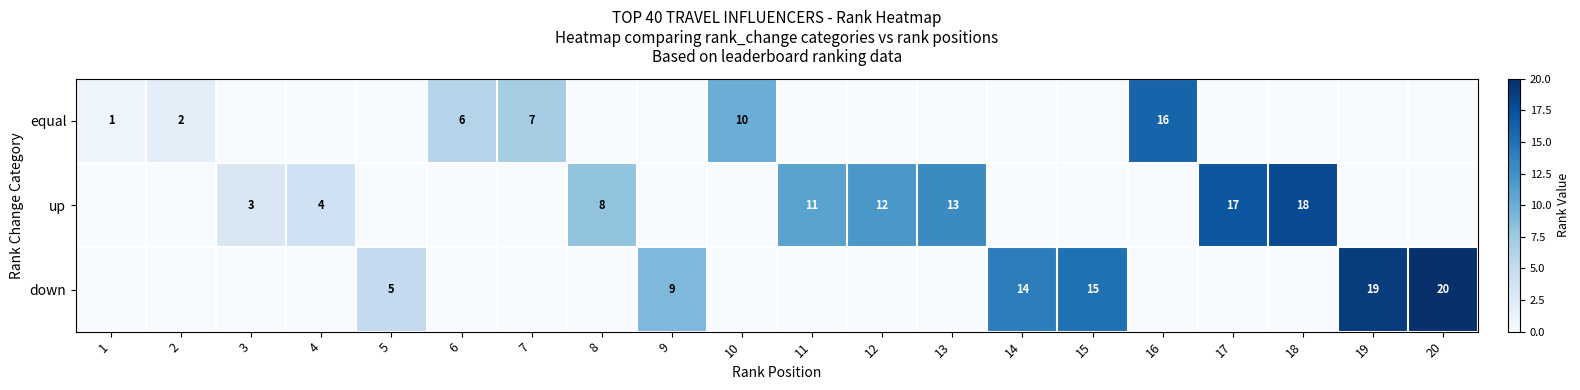

At which category is the sum across all series the highest?

20